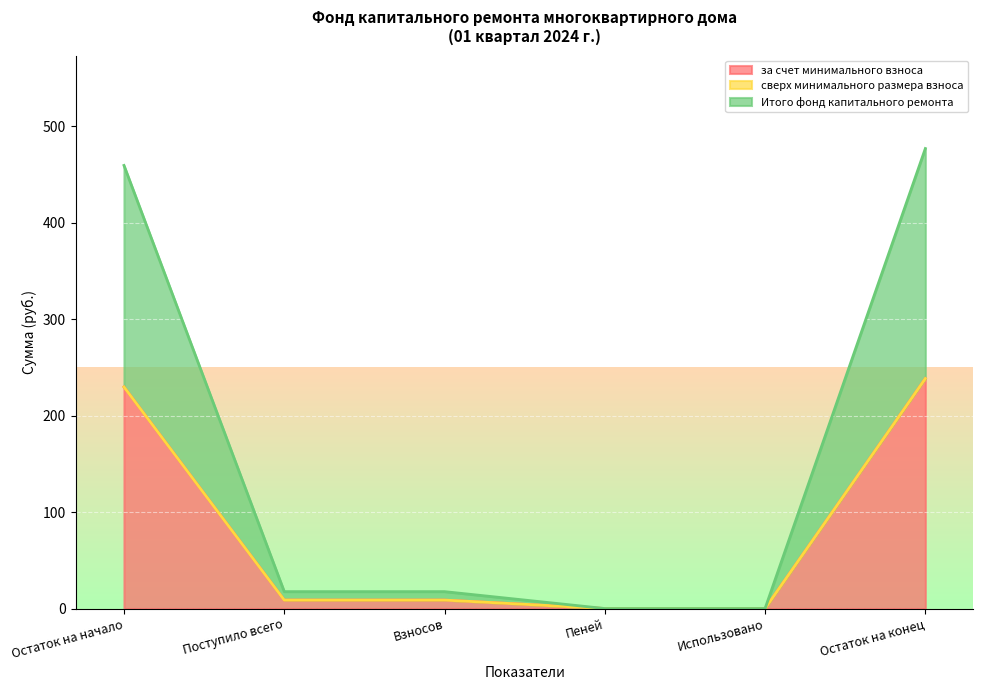

True or false: Итого фонд капитального ремонта and за счет минимального взноса intersect in this chart.

False